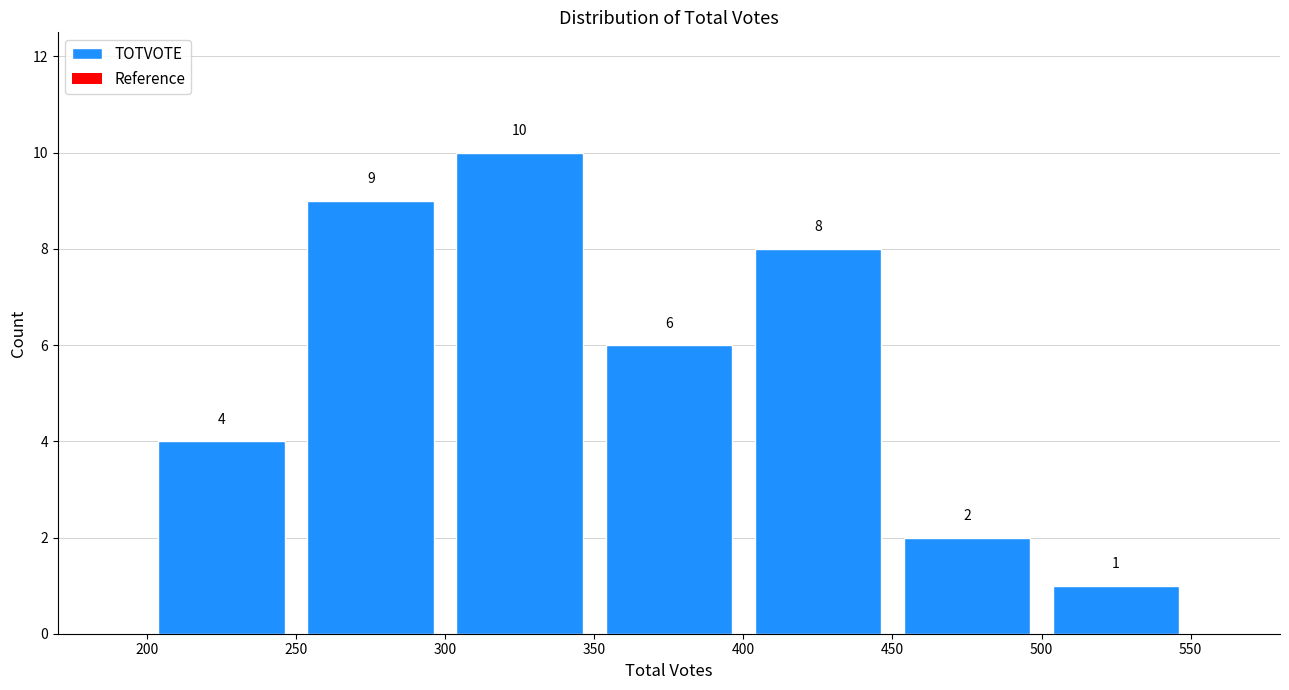

What is the height of the bar covering 450 to 500 on the x-axis?

2